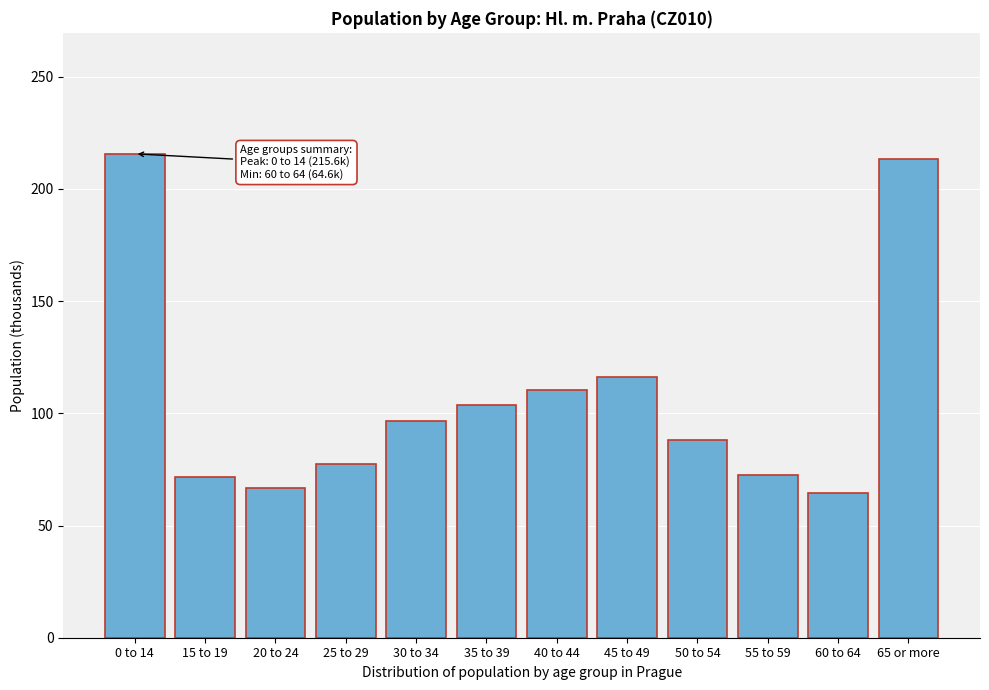

Where is the data nearest to the value 140?

45 to 49